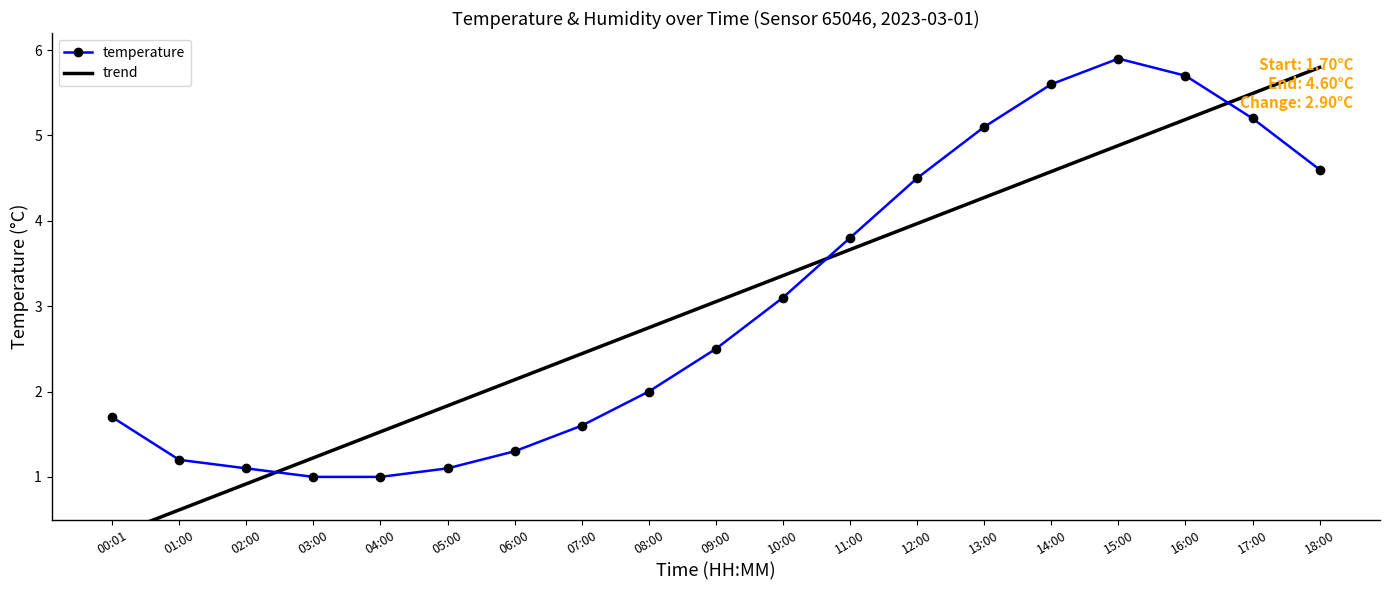

Which category has the highest value in the trend series?

18:00